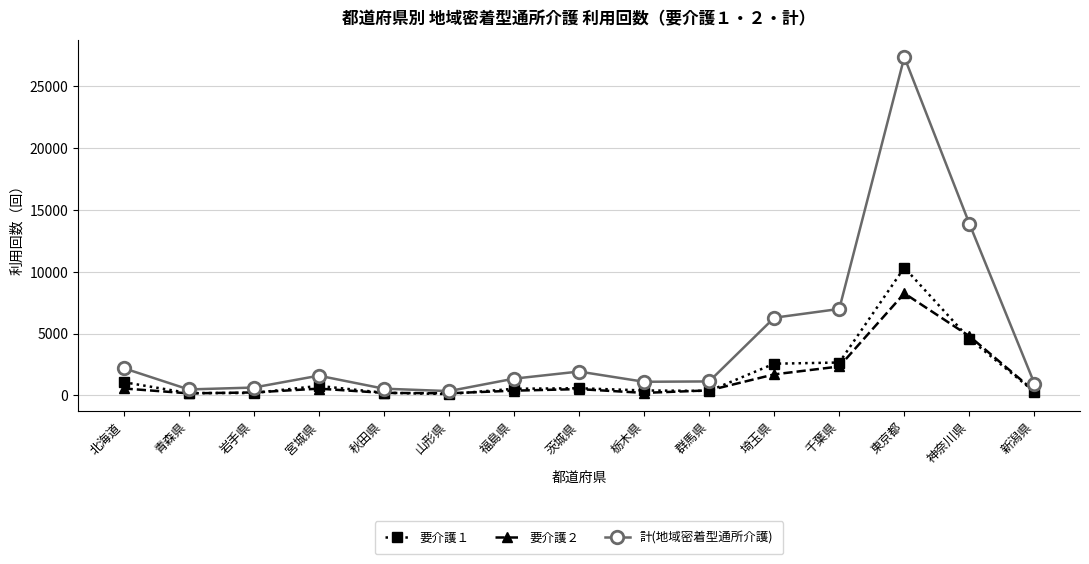

At 東京都, list the series in order from smallest to largest.

要介護２, 要介護１, 計(地域密着型通所介護)